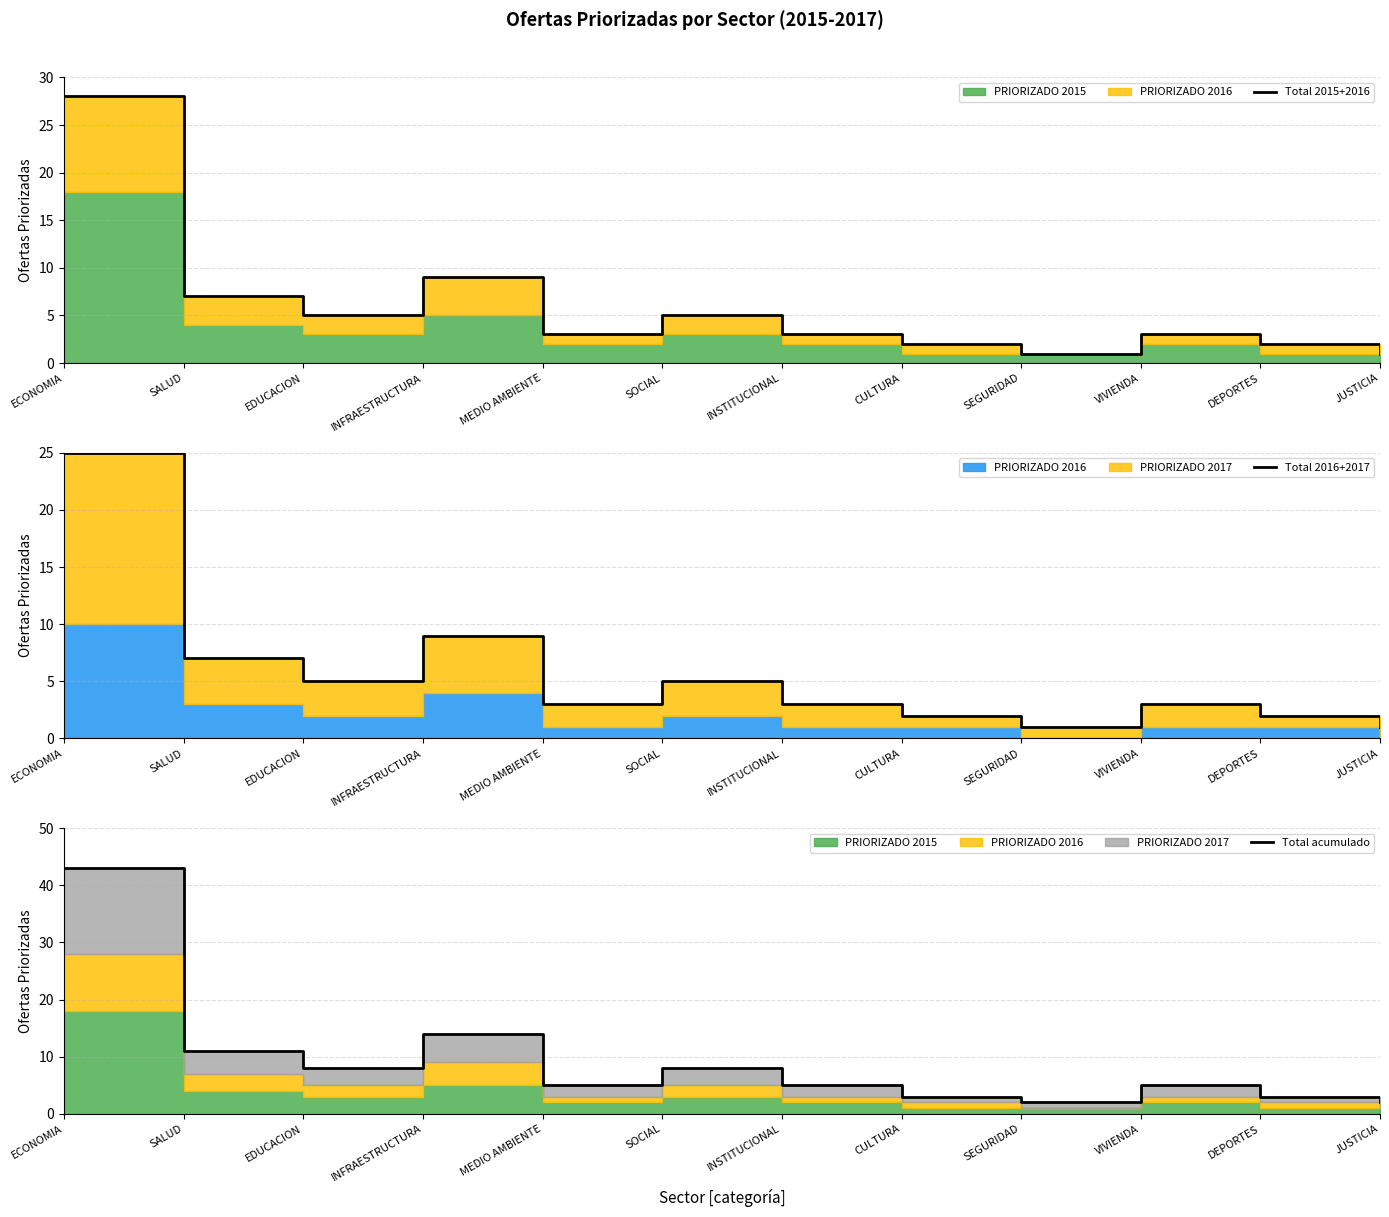

Where is Total acumulado nearest to the value 22?

INFRAESTRUCTURA